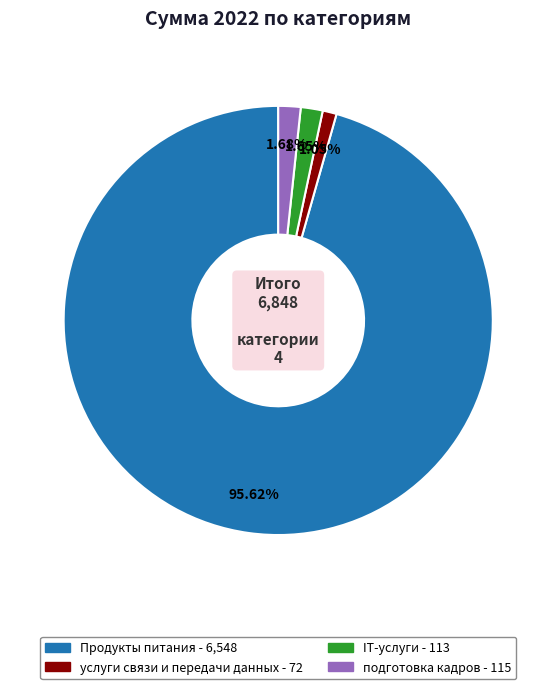

Between Продукты питания and услуги связи и передачи данных, which is larger?

Продукты питания